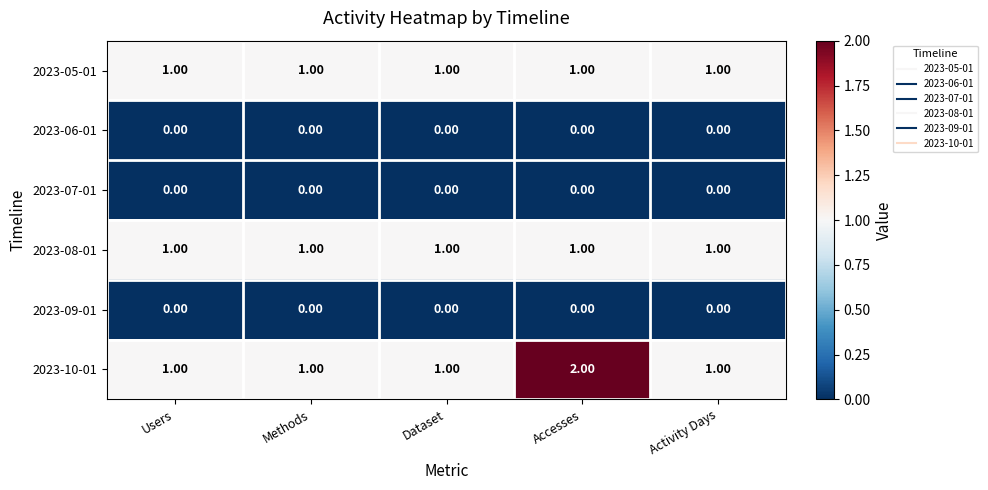

Which label corresponds to the largest value in the chart?

Accesses